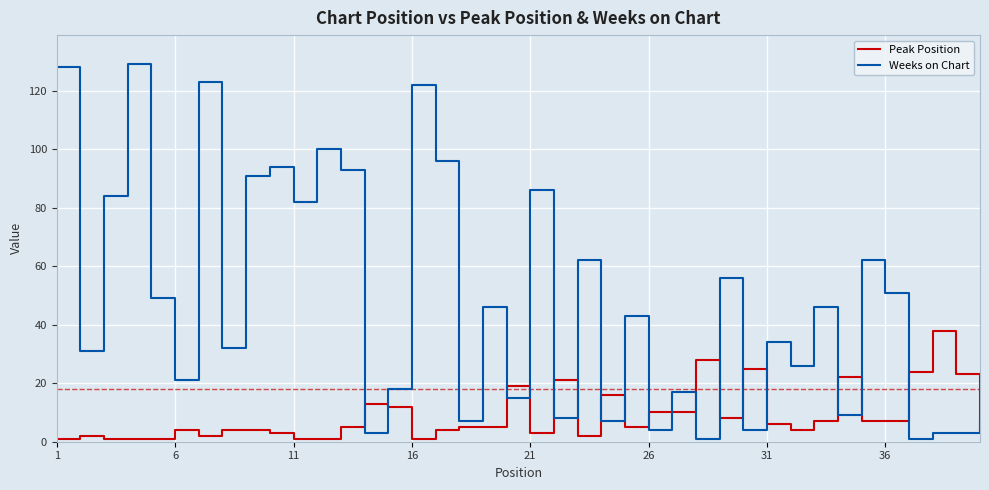

Which series has the largest total across all categories?

Weeks on Chart